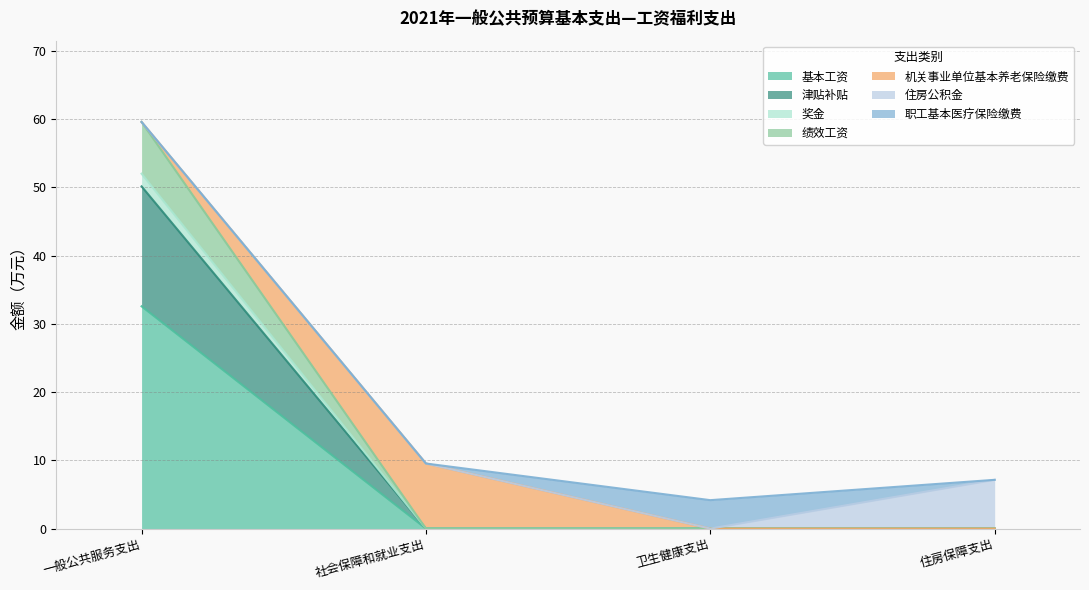

Is it true that 基本工资 equals 0.0 at 卫生健康支出?

True